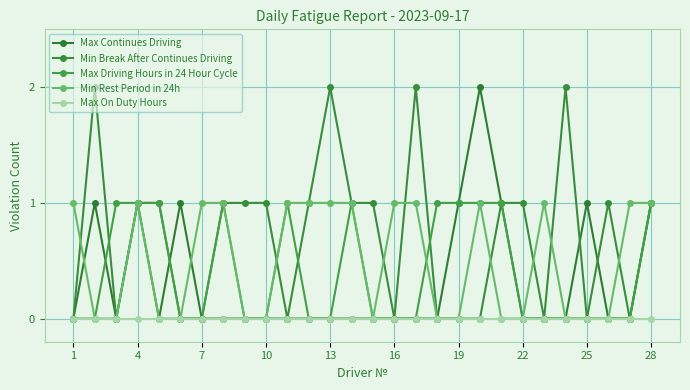

Reading left to right, what are all the values shown in this chart?

Max Continues Driving: 0	1	0	1	0	1	0	0	0	0	0	0	0	0	0	0	0	0	1	2	1	0	0	0	1	0	0	1
Min Break After Continues Driving: 0	2	0	1	1	0	0	1	1	1	0	1	2	1	1	0	2	0	0	0	1	1	0	2	0	1	0	1
Max Driving Hours in 24 Hour Cycle: 0	0	1	1	1	0	0	1	0	0	1	0	0	1	0	0	0	1	1	1	1	0	0	0	0	0	0	1
Min Rest Period in 24h: 1	0	0	1	0	0	1	1	0	0	1	1	1	1	0	1	1	0	0	1	0	0	1	0	0	0	1	1
Max On Duty Hours: 0	0	0	0	0	0	0	0	0	0	0	0	0	0	0	0	0	0	0	0	0	0	0	0	0	0	0	0